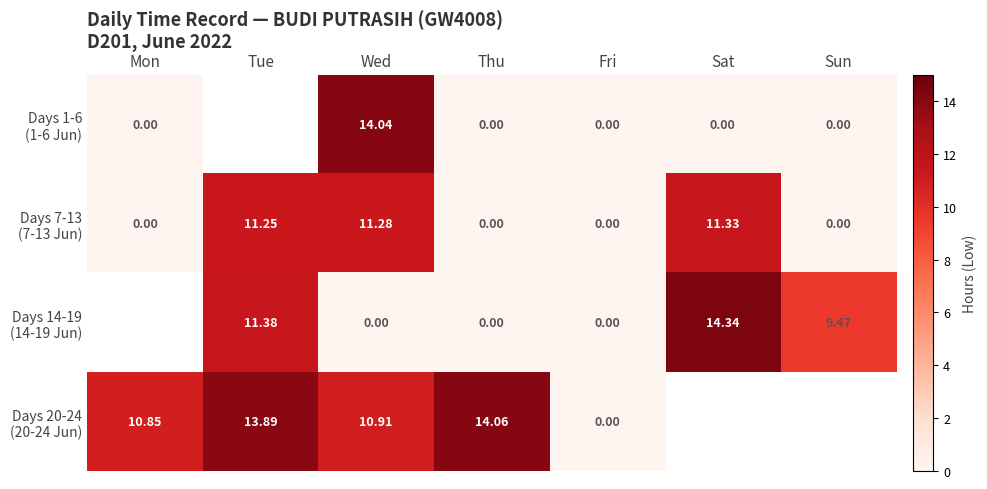

At which label does Days 20-24 (20-24 Jun) reach its minimum?

Fri